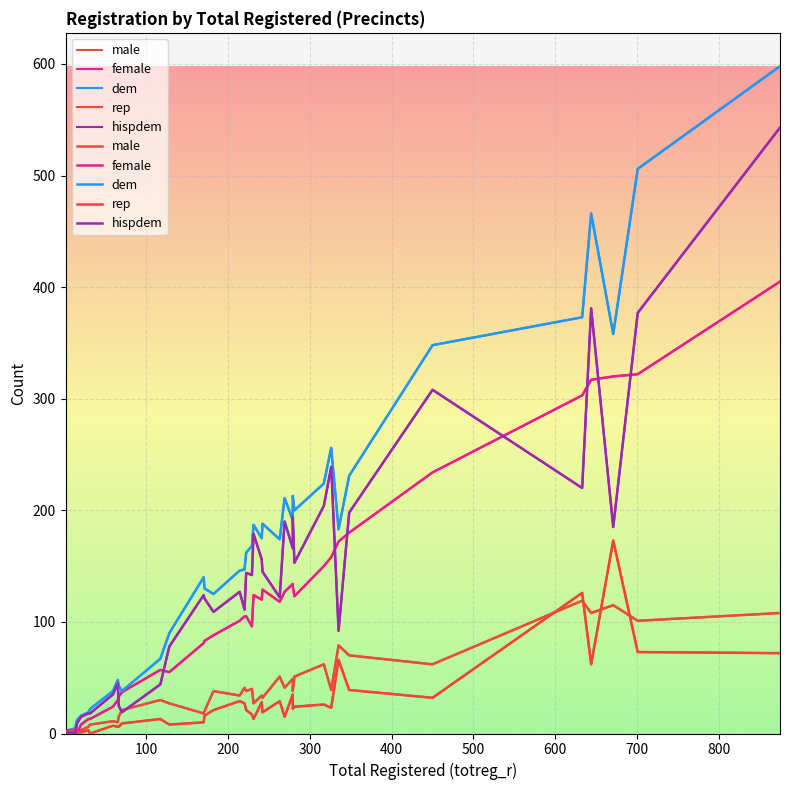

What is the sum of all female values?

4808